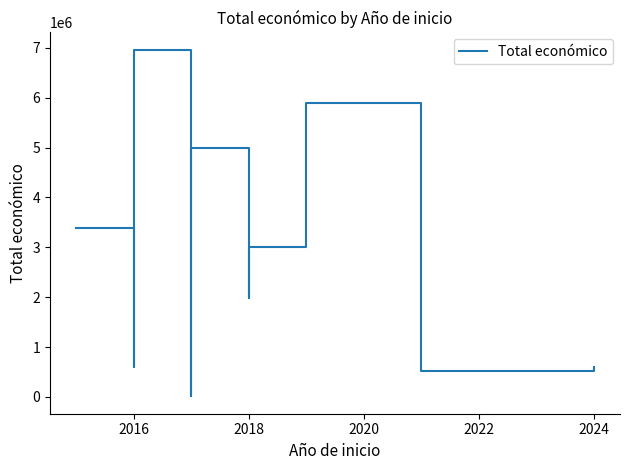

What is the smallest value displayed?

10000